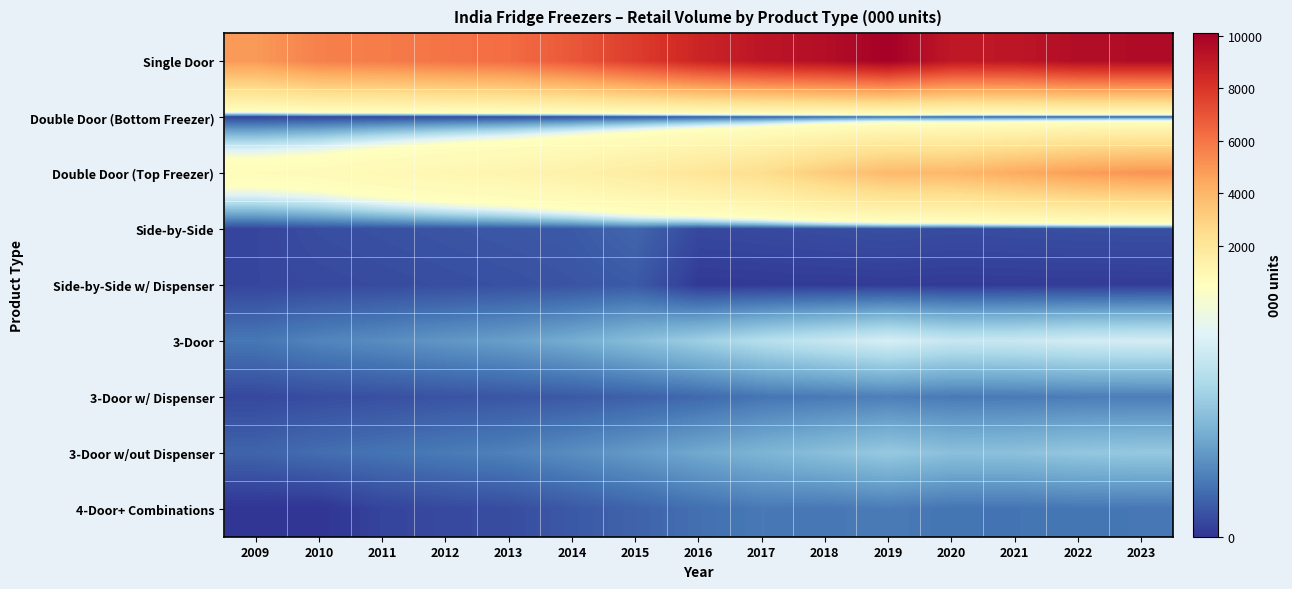

At which category is the sum across all series the highest?

2023